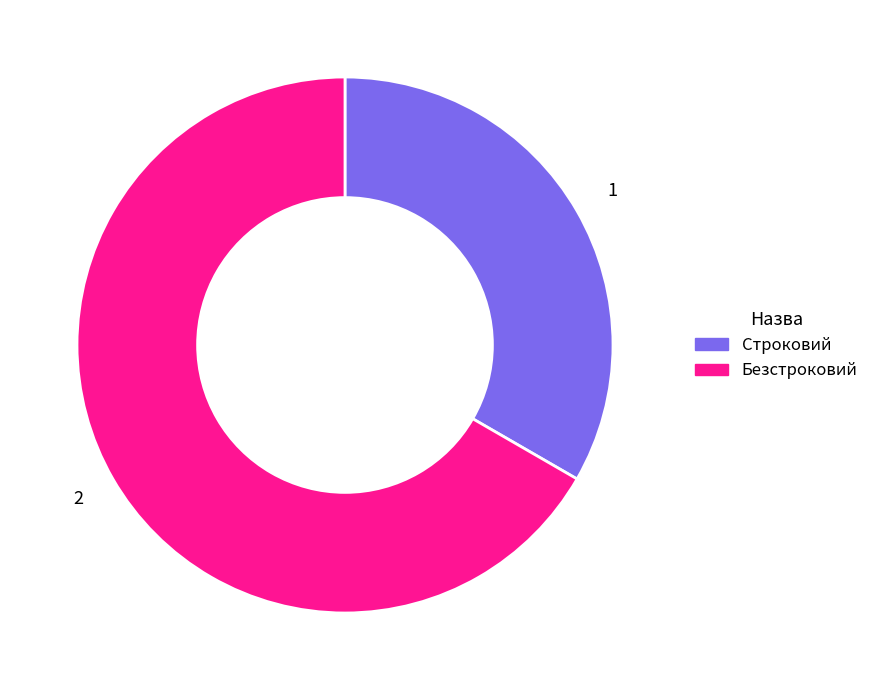

Is Безстроковий the majority of the pie?

Yes